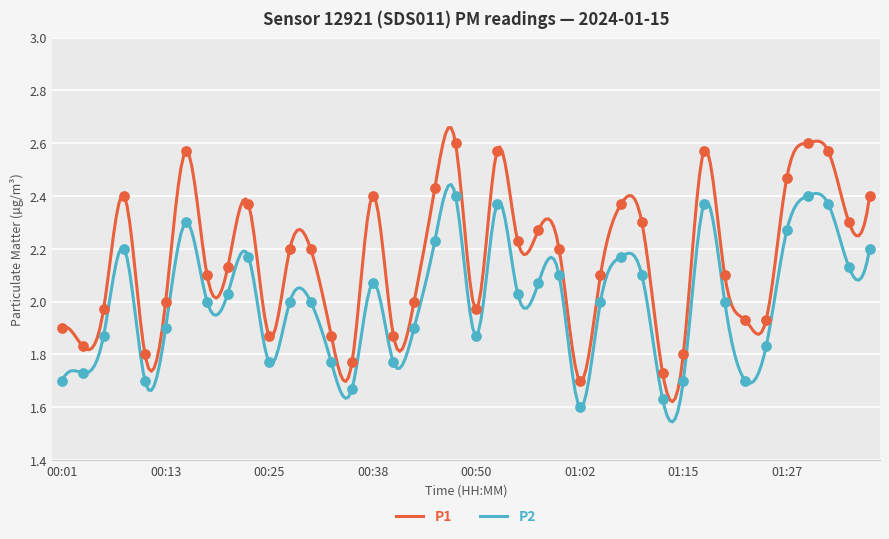

At how many categories does at least one series exceed 2?

24